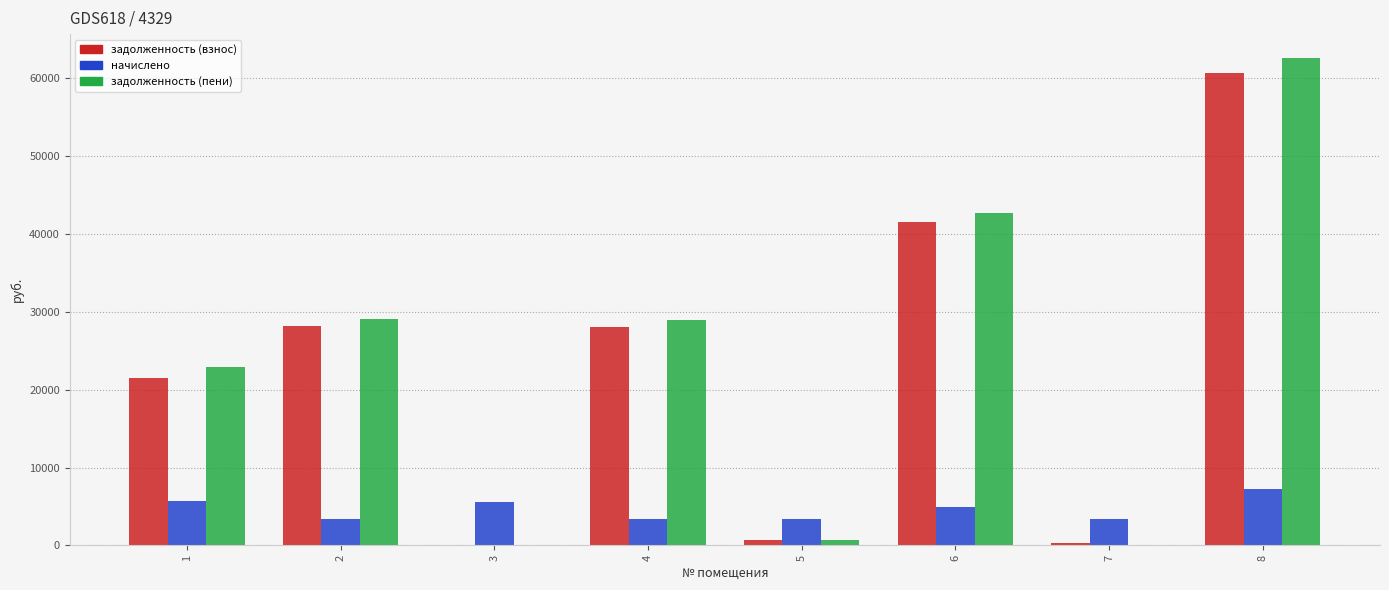

Which series has the largest range (max minus min)?

задолженность (пени)